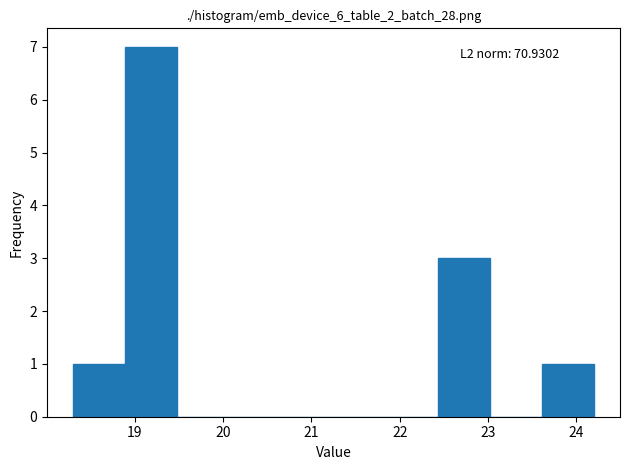

Over which range of the x-axis is the bar tallest?

18.89 to 19.48